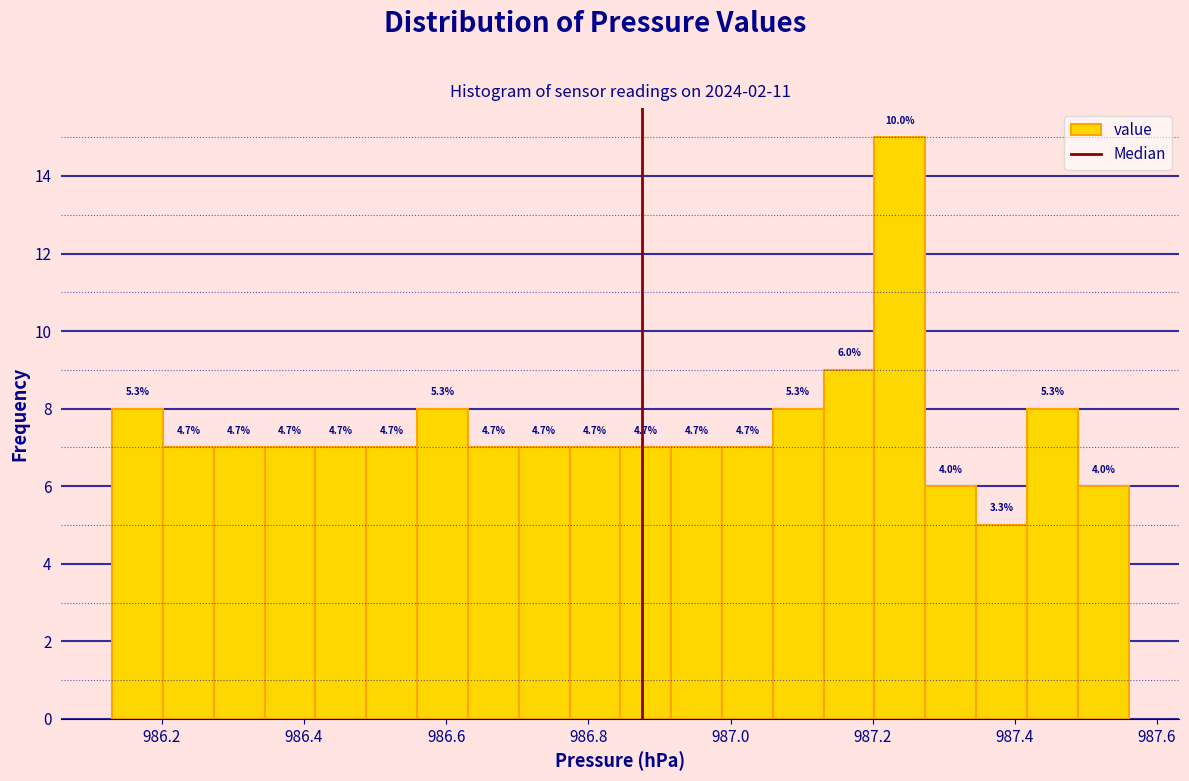

Around what value on the x-axis is the tallest bar? Give the approximate position of its centre, as read against the axis.

987.24